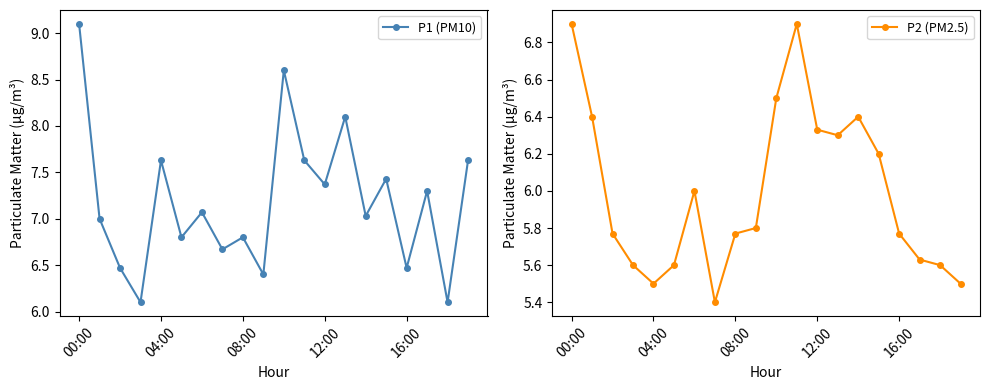

How many P2 (PM2.5) values are between 5 and 6?

12